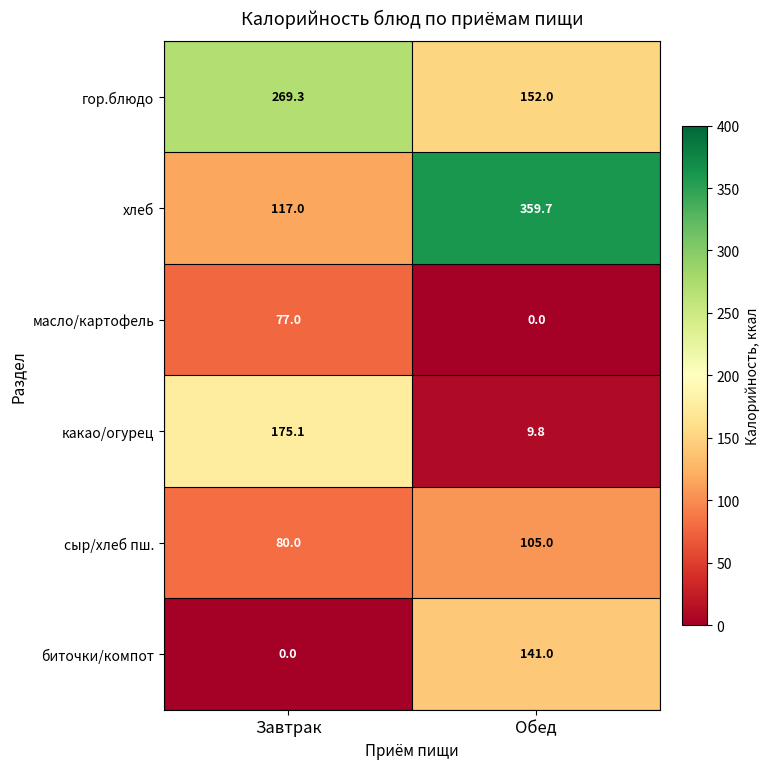

What is the total value across all series at Завтрак?

718.4